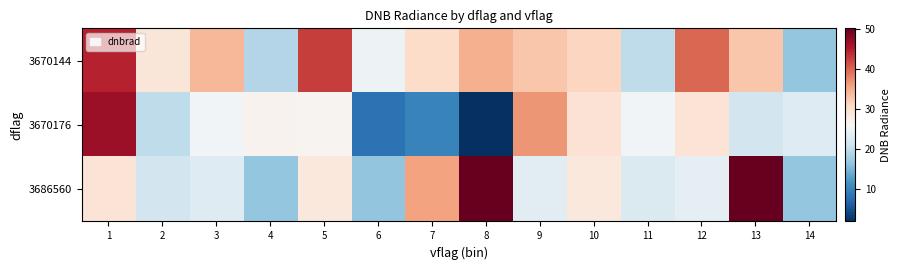

Which series changed the most between 10 and 13?

3686560